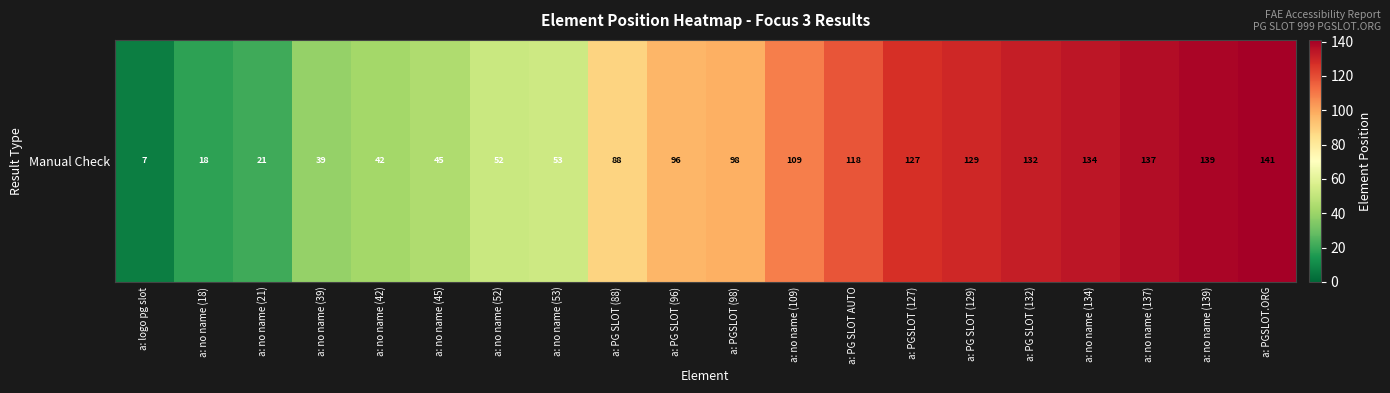

Reading right to left, transcribe all the data shown in this chart.

a: PGSLOT.ORG=141	a: no name (139)=139	a: no name (137)=137	a: no name (134)=134	a: PG SLOT (132)=132	a: PG SLOT (129)=129	a: PGSLOT (127)=127	a: PG SLOT AUTO=118	a: no name (109)=109	a: PGSLOT (98)=98	a: PG SLOT (96)=96	a: PG SLOT (88)=88	a: no name (53)=53	a: no name (52)=52	a: no name (45)=45	a: no name (42)=42	a: no name (39)=39	a: no name (21)=21	a: no name (18)=18	a: logo pg slot=7